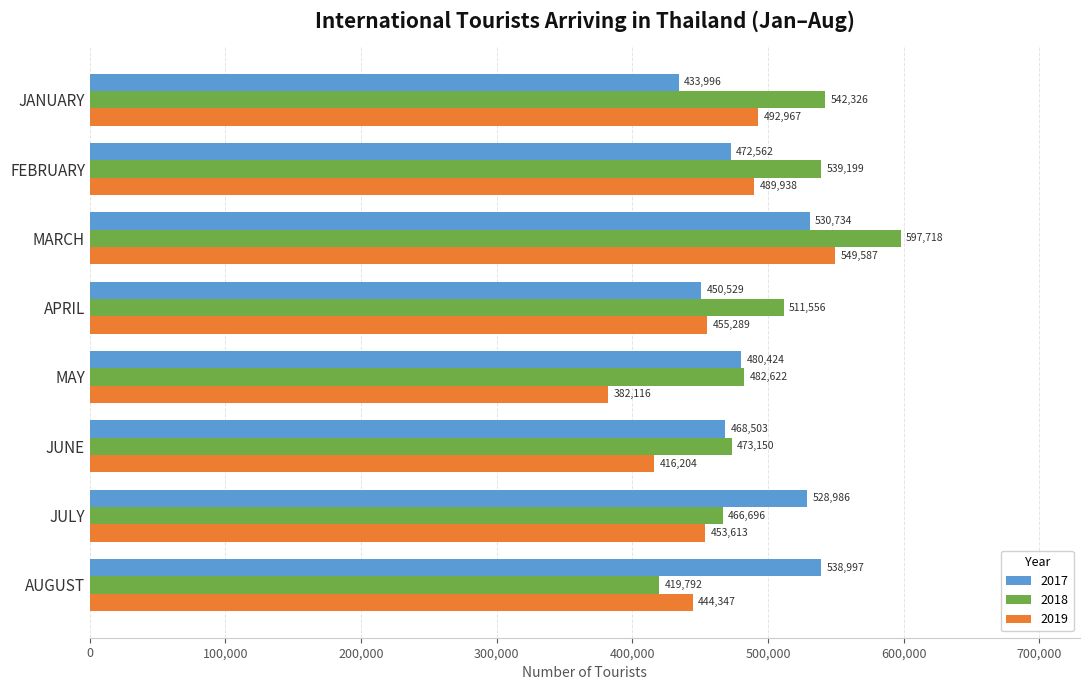

Which category has the highest value in the 2019 series?

MARCH